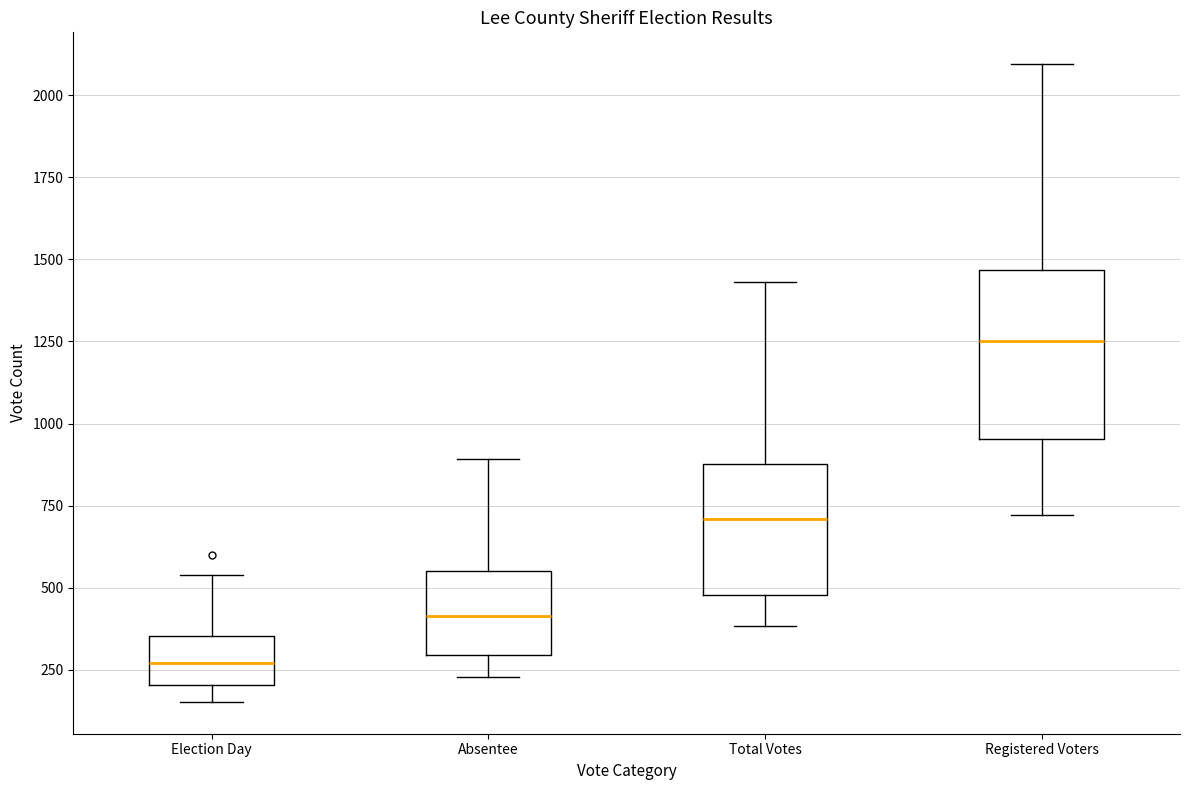

Reading left to right, read every box against the y-axis: the position of its median line, the range the box covers, and the ends of its whiskers. The values are not printed on the chart, so give them approximately, as read against the axis.

Election Day: median 250, box 200 to 350, whiskers 150 to 550
Absentee: median 400, box 300 to 550, whiskers 250 to 900
Total Votes: median 700, box 500 to 900, whiskers 400 to 1450
Registered Voters: median 1250, box 950 to 1450, whiskers 700 to 2100